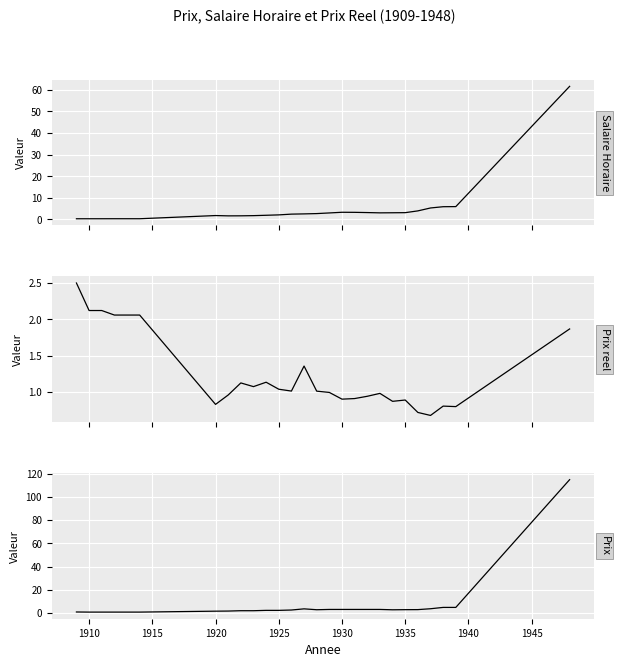

Rank the series by their average value, from highest to lowest.

Prix, Salaire Horaire, Prix reel